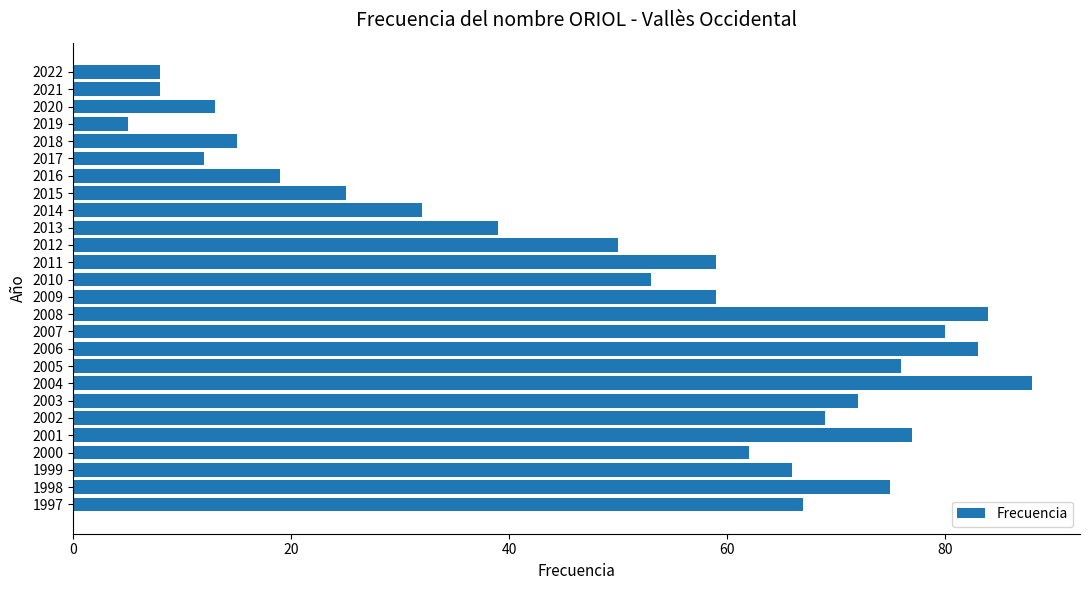

How many series are shown in this chart?

1